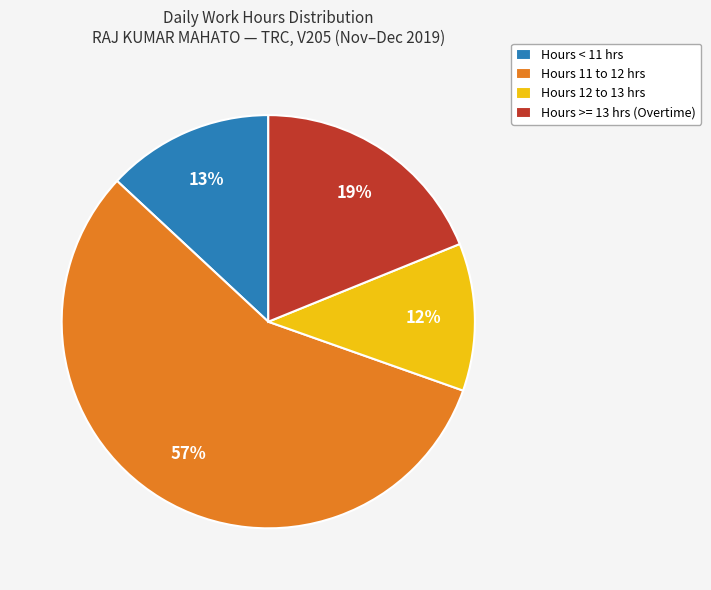

Do Hours < 11 hrs and Hours 11 to 12 hrs together represent more than half of the pie?

Yes